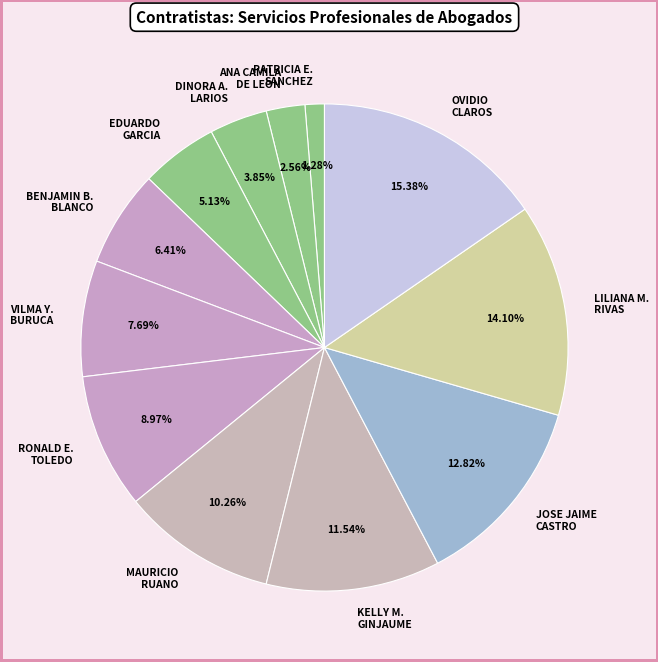

What is the largest slice in the pie chart?

OVIDIO CLAROS